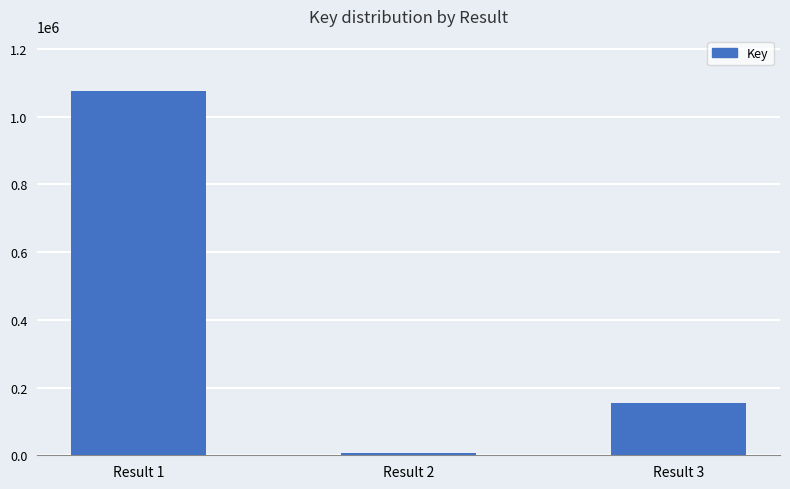

What is the average value?

412529